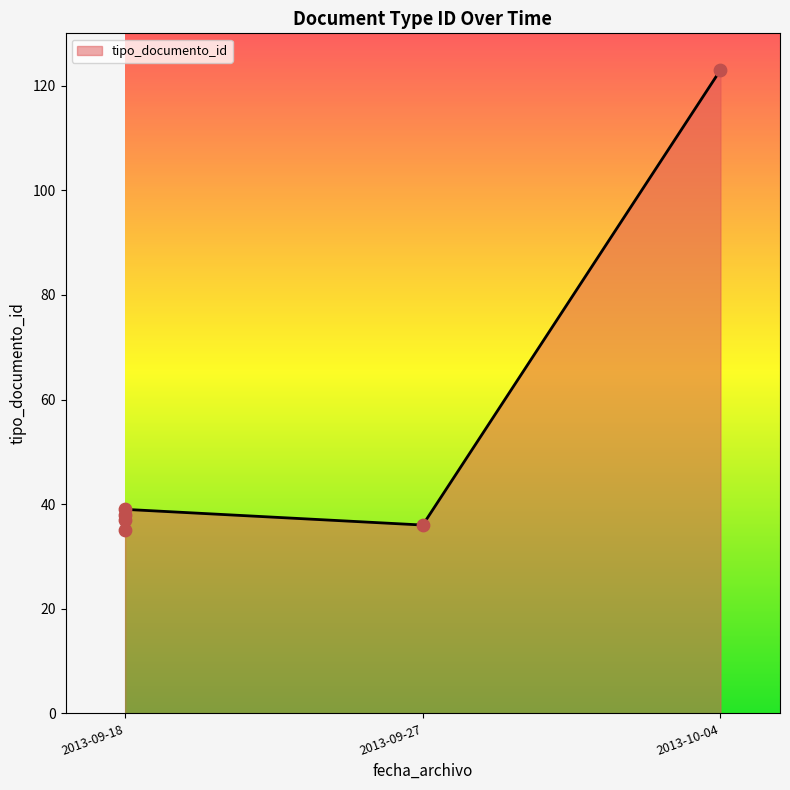

What is the change in value from 2013-09-18 to 2013-10-04?

+85